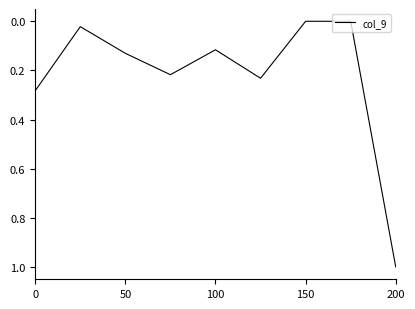

Which category has the highest value across all series?

200